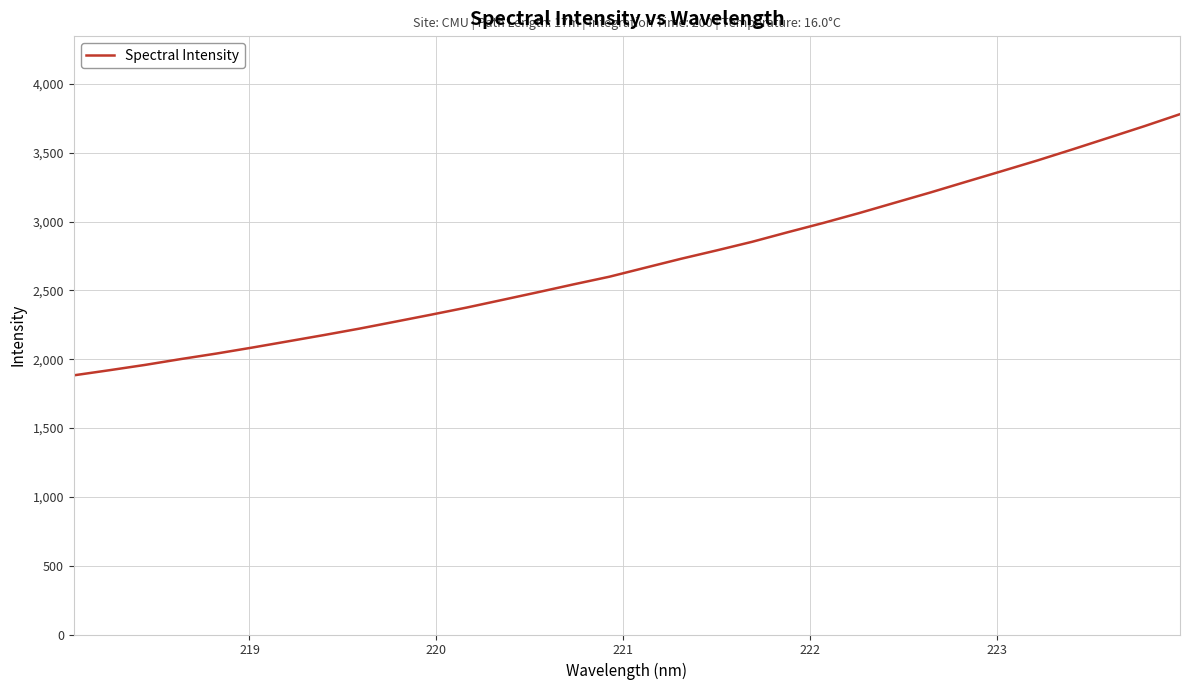

What is the difference between the maximum and minimum values?

1897.9